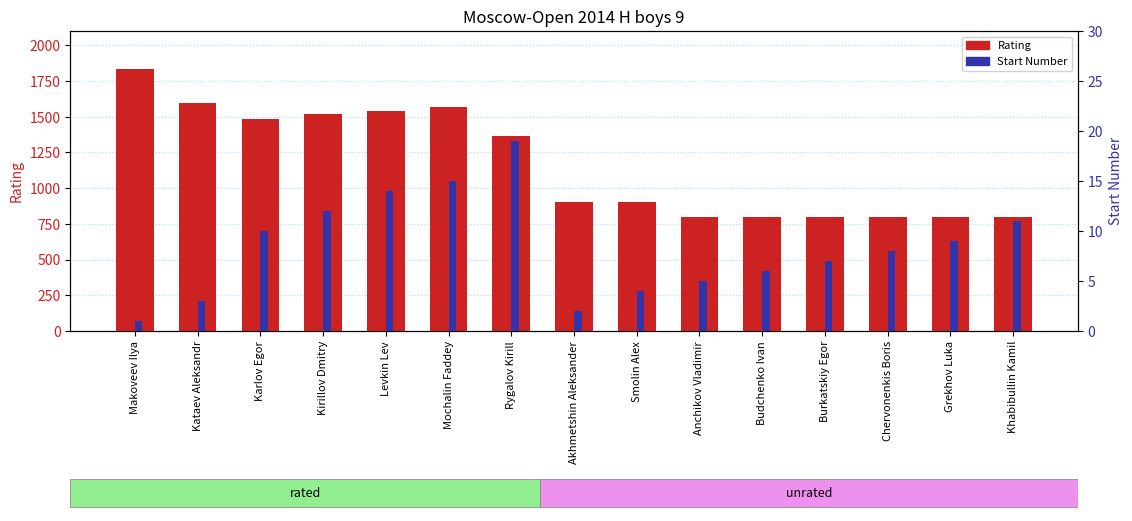

What is the difference between the highest and lowest values at Budchenko Ivan?

794